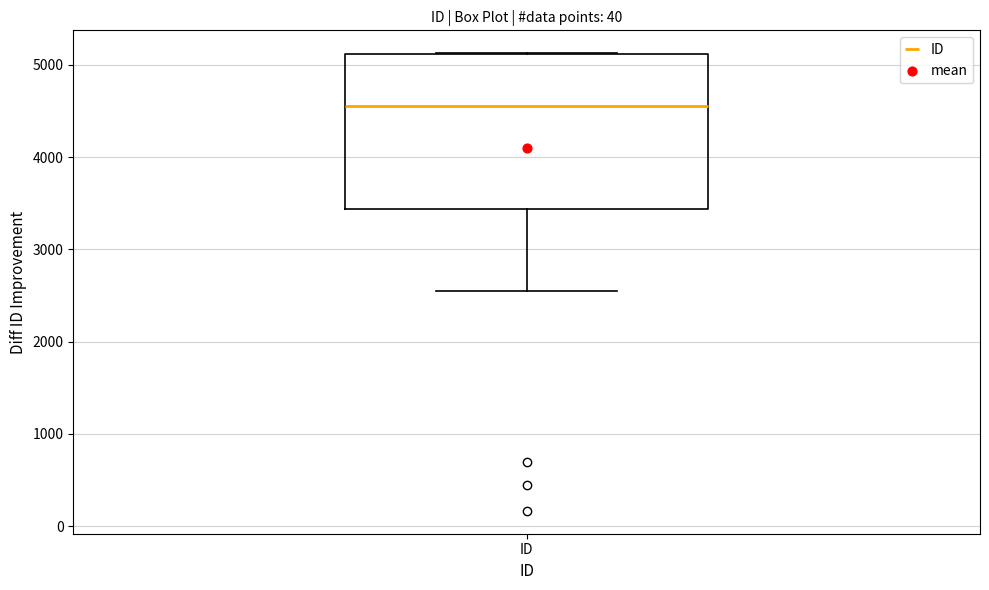

Transcribe this box plot: give where the median line is, the range the box spans, and where the two whiskers end, as read against the y-axis. The values are not printed on the chart, so give them approximately, as read against the axis.

median 4600, box 3400 to 5100, whiskers 2600 to 5100